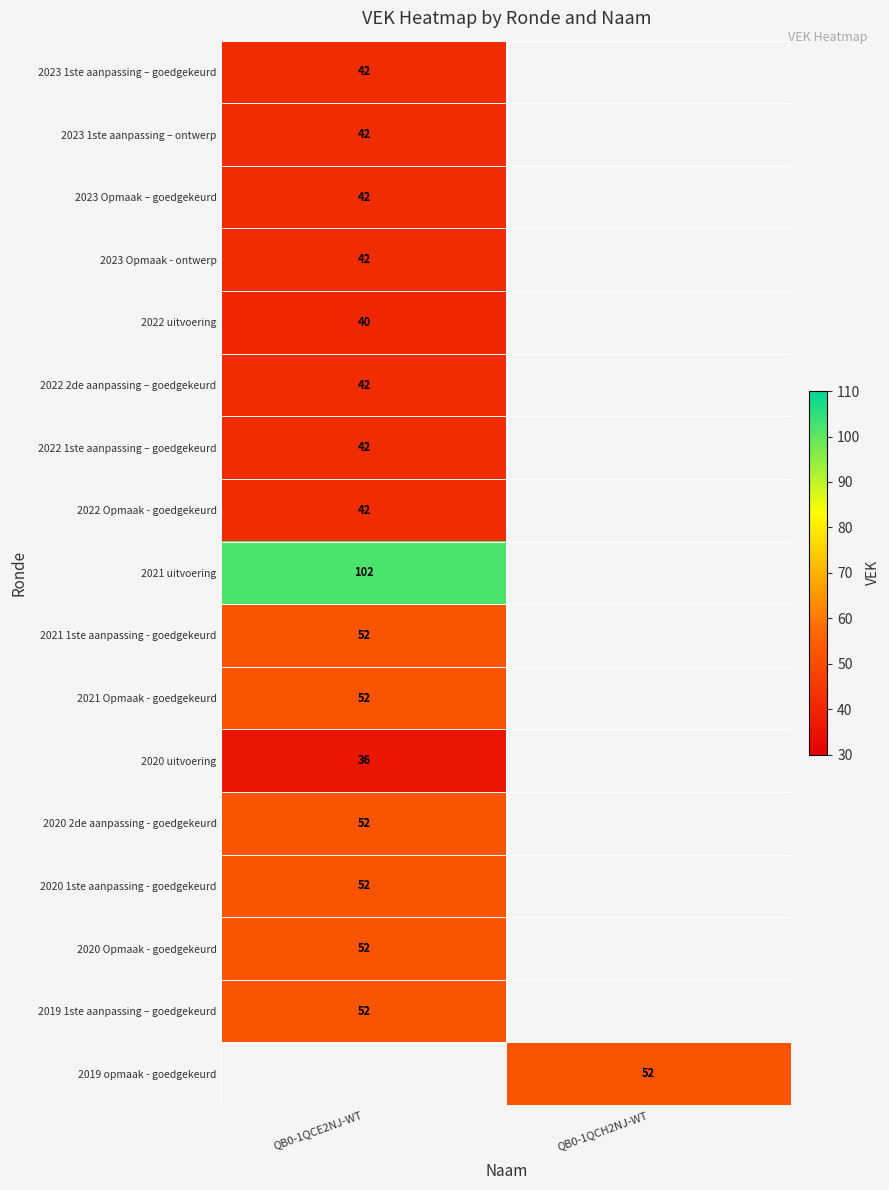

The value of 2023 Opmaak - ontwerp at QB0-1QCE2NJ-WT is 42. True or false?

True